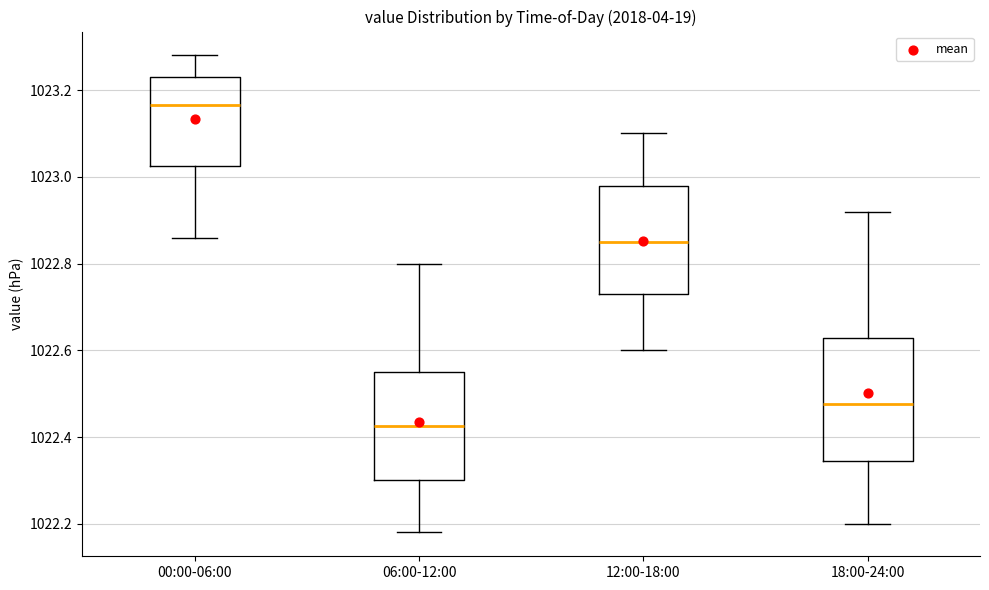

Which box is the tallest, from its lower edge to its upper edge?

18:00-24:00